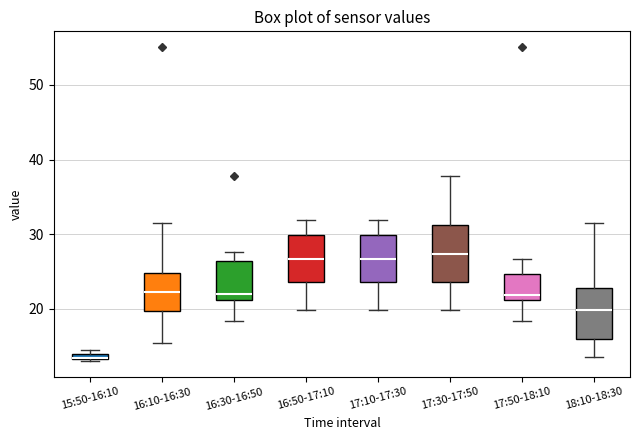

Where is the lower edge of the box for 16:50-17:10 on the y-axis? The values are not printed on the chart, so give them approximately, as read against the axis.

24